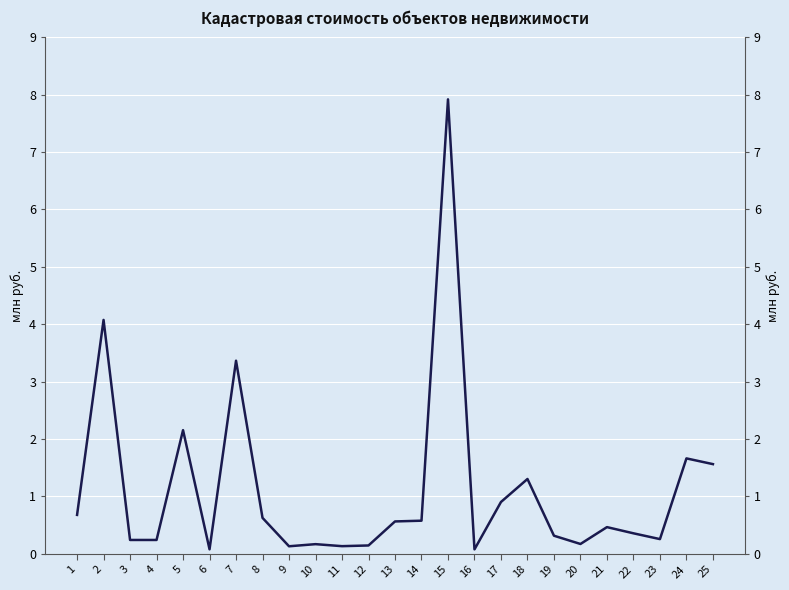

What is the change in value from 6 to 14?

+0.5